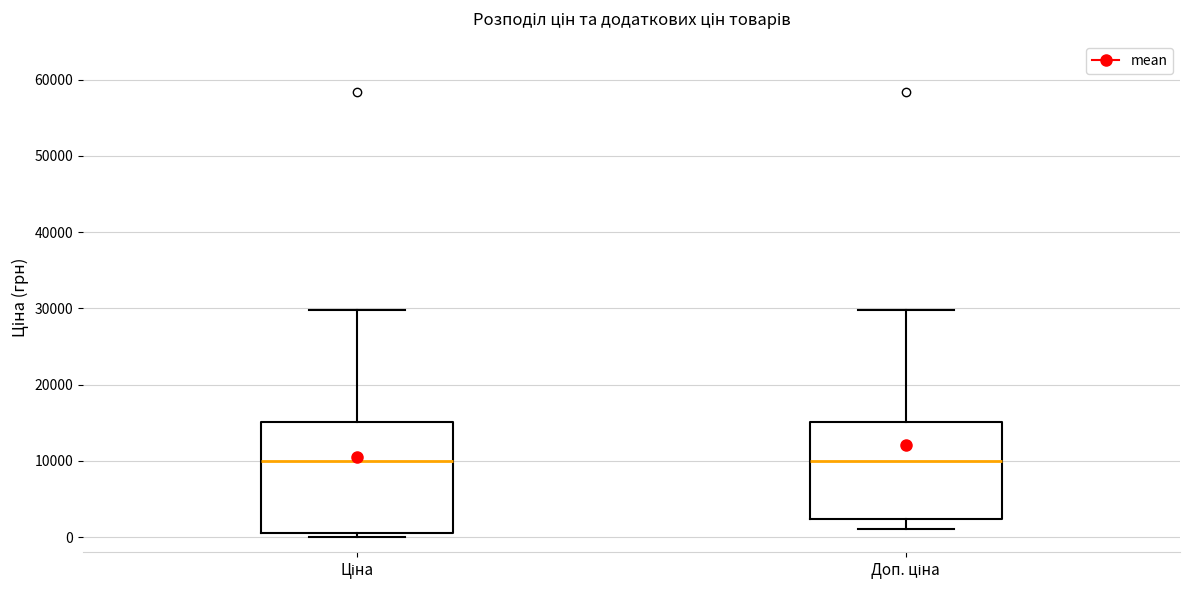

Reading left to right, read every box against the y-axis: the position of its median line, the range the box covers, and the ends of its whiskers. The values are not printed on the chart, so give them approximately, as read against the axis.

Ціна: median 10000, box 1000 to 15000, whiskers 0 to 30000
Доп. ціна: median 10000, box 2000 to 15000, whiskers 1000 to 30000